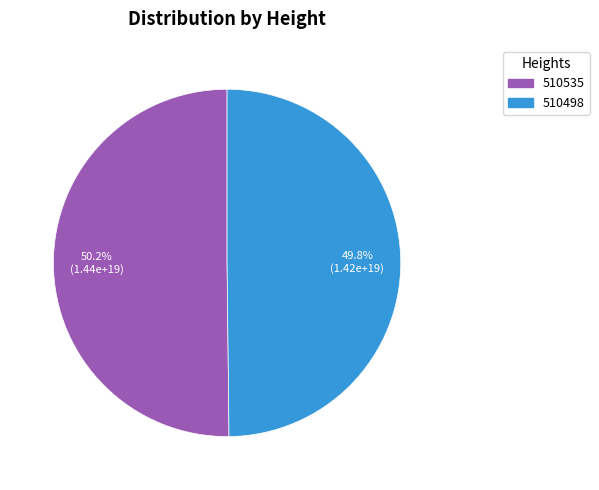

What is the ratio of the value at 510498 to the value at 510535?

1.0